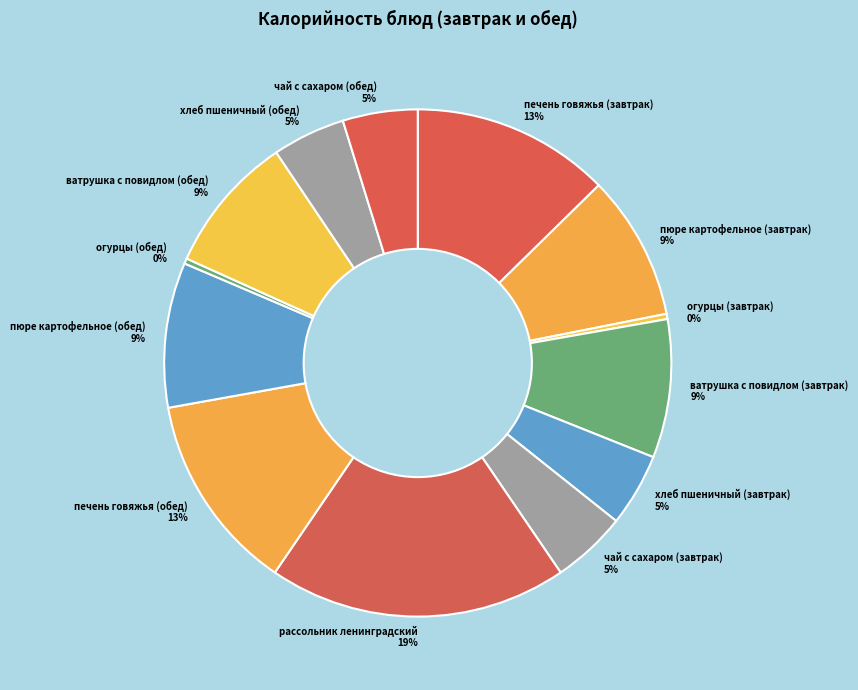

Is пюре картофельное (завтрак) the majority of the pie?

No